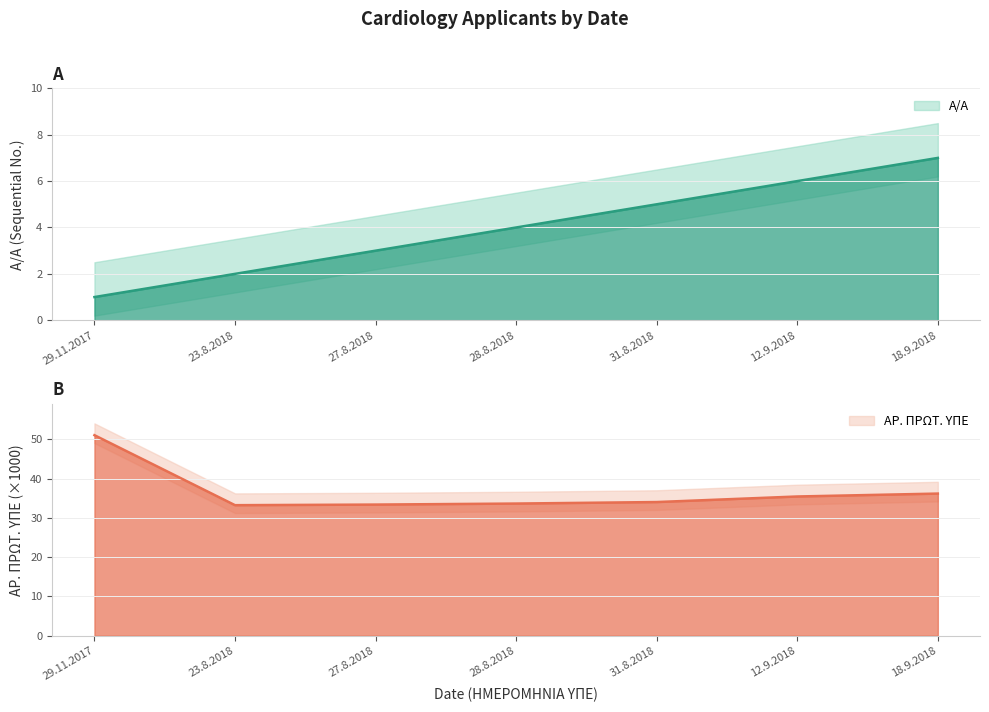

Where does the ΑΡ. ΠΡΩΤ. ΥΠΕ series first go above 34?

29.11.2017